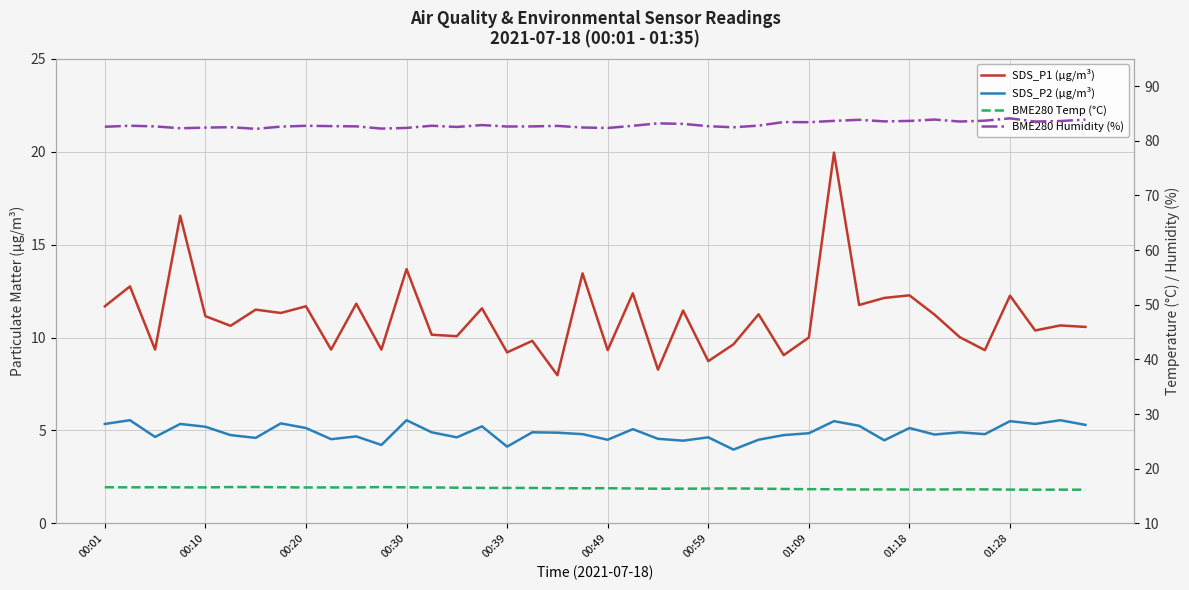

What position from the left is 21?

22